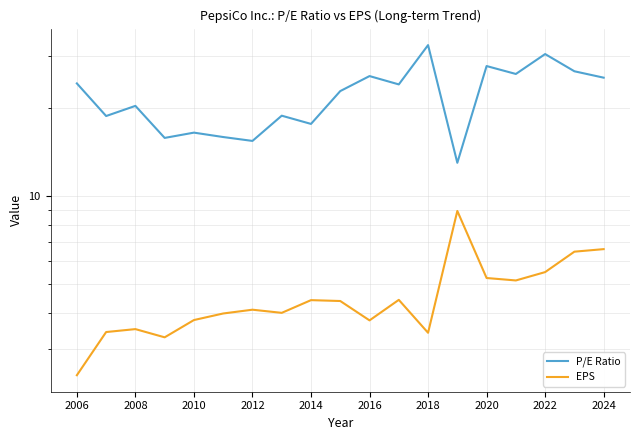

True or false: P/E Ratio and EPS cross at least once.

False